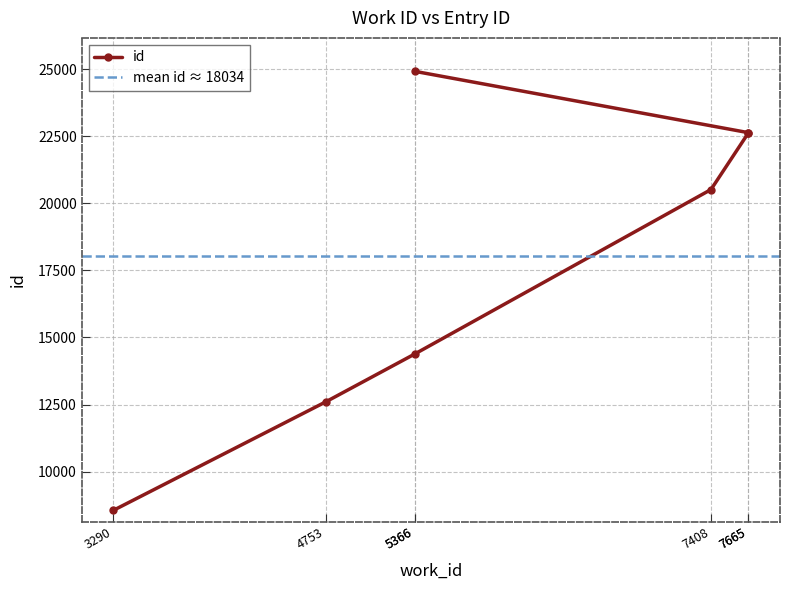

Read the value at 5366, to the nearest 10.

14380